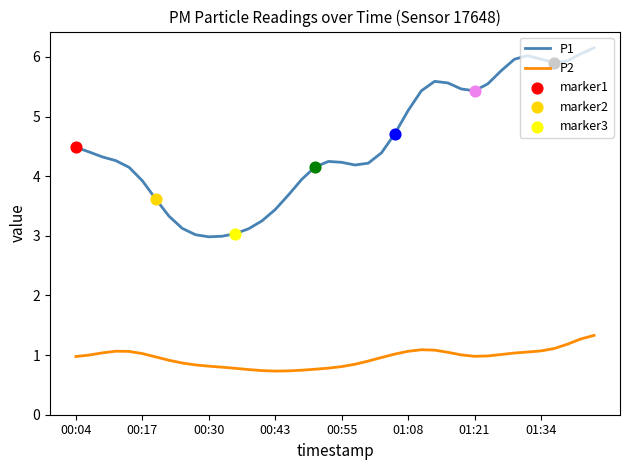

Which series has the largest range (max minus min)?

P1